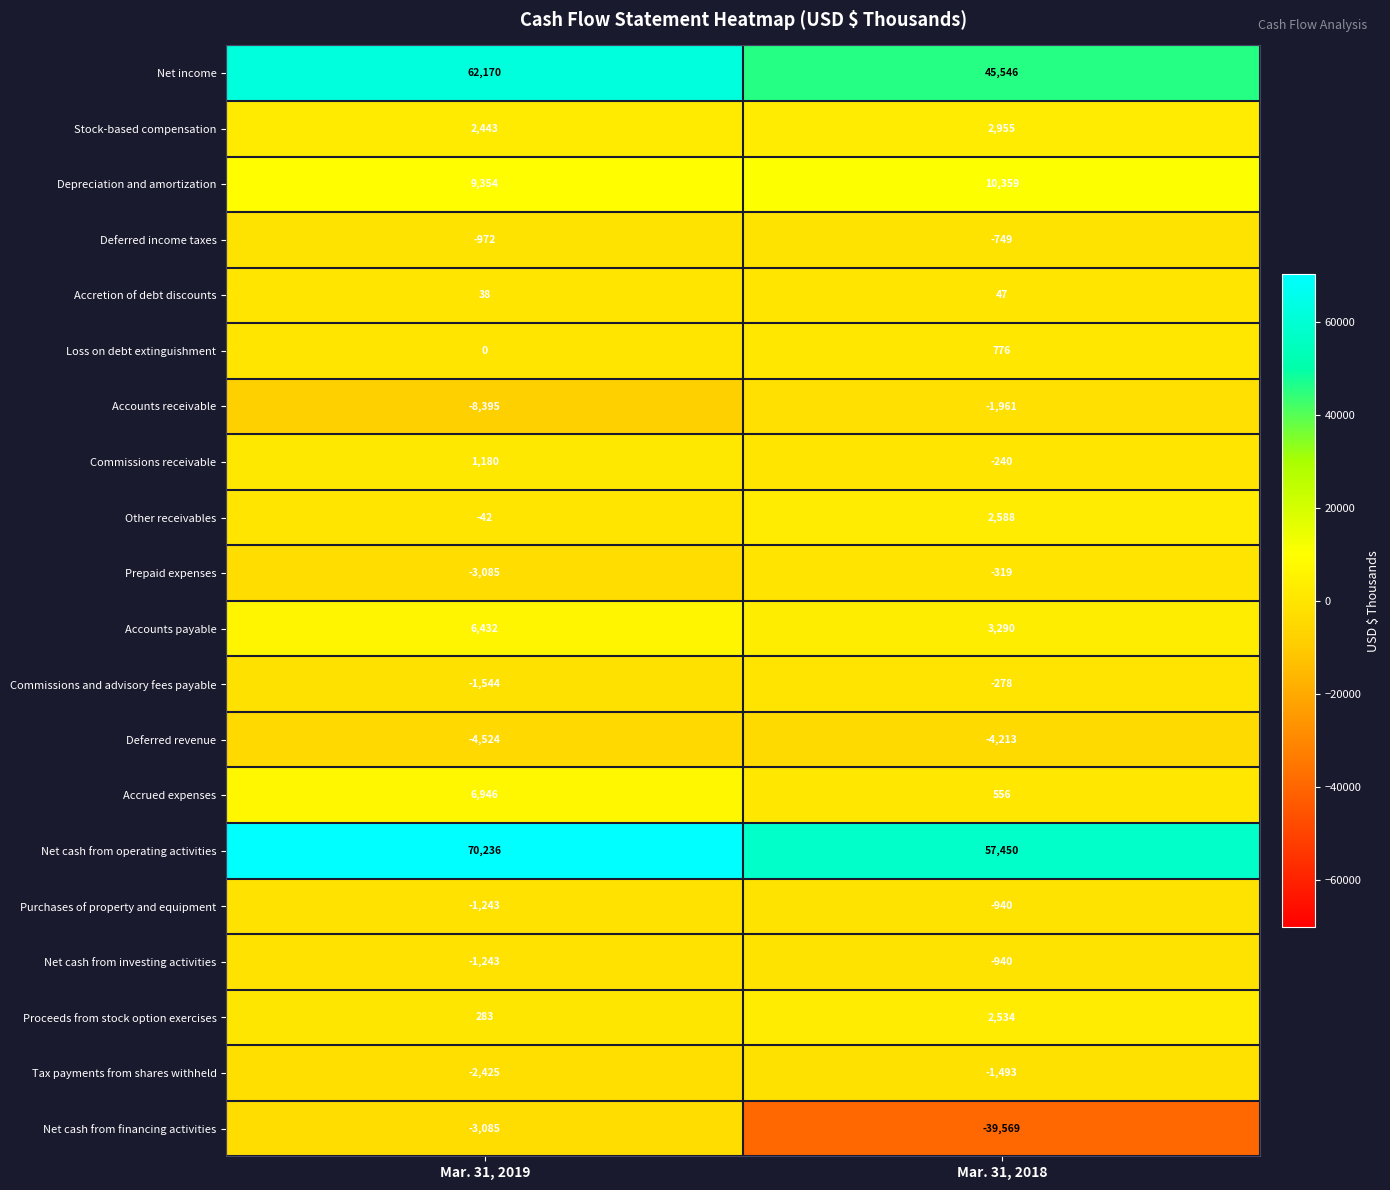

Which category has the lowest value across all series?

Mar. 31, 2018